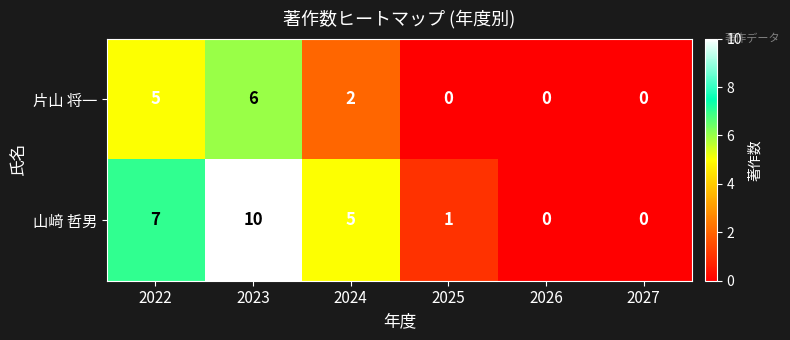

What is the difference between the maximum and minimum values in the 片山 将一 series?

6